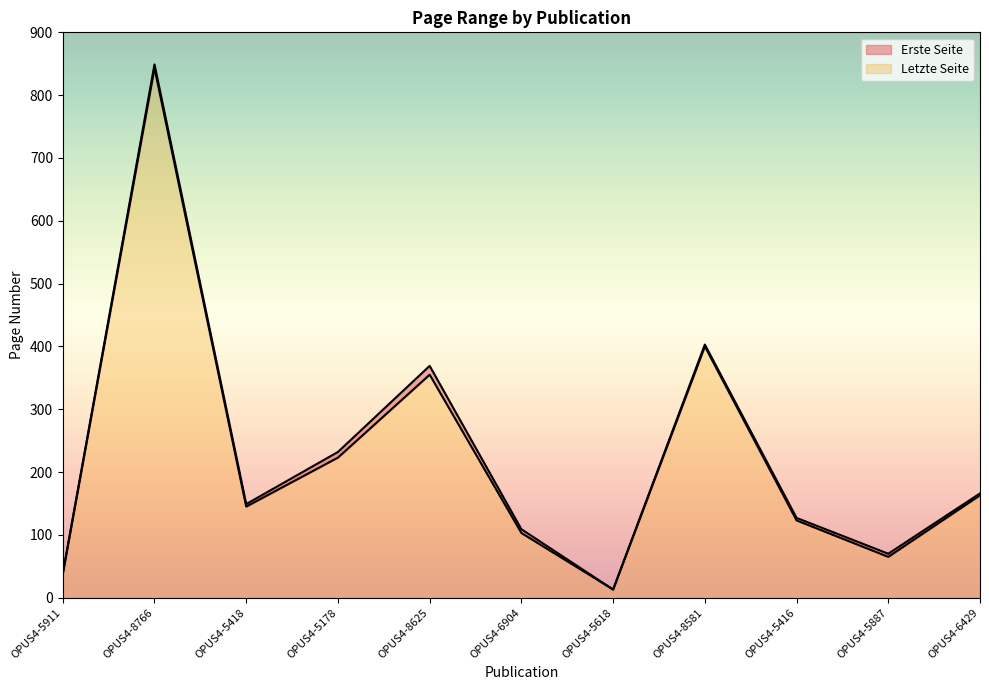

The Letzte Seite series shows 166 at OPUS4-6429. True or false?

True